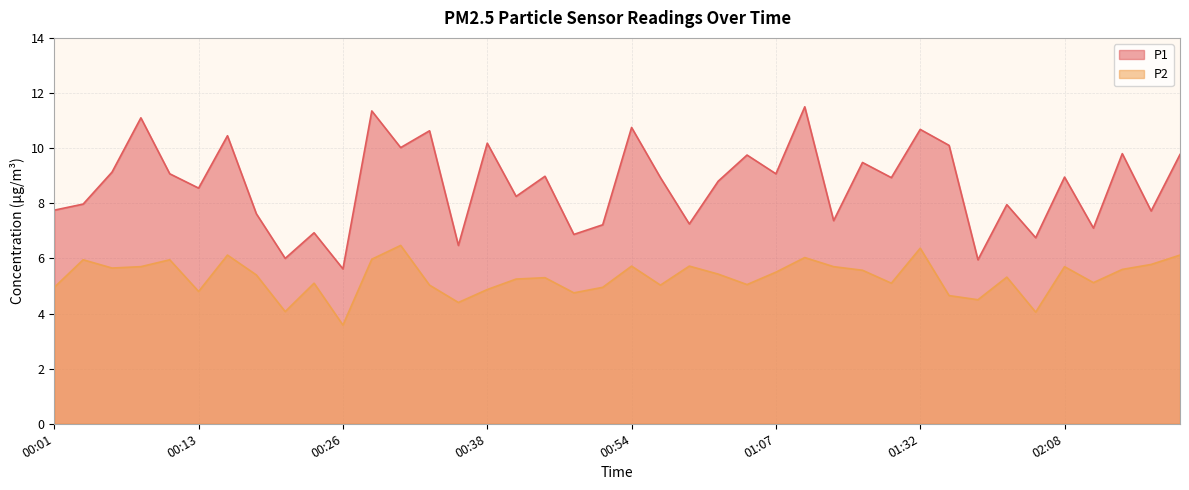

What is the difference between the maximum and minimum values in the P2 series?

2.9